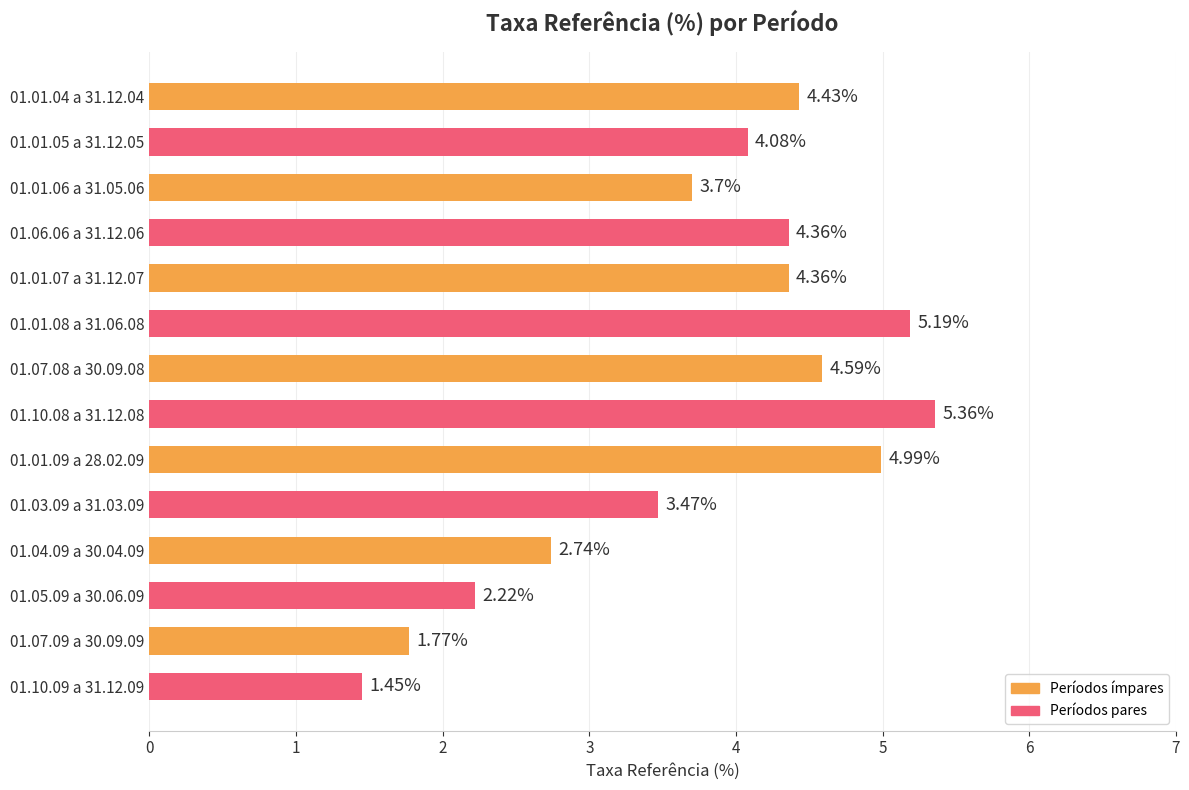

How many bars are there in total?

14